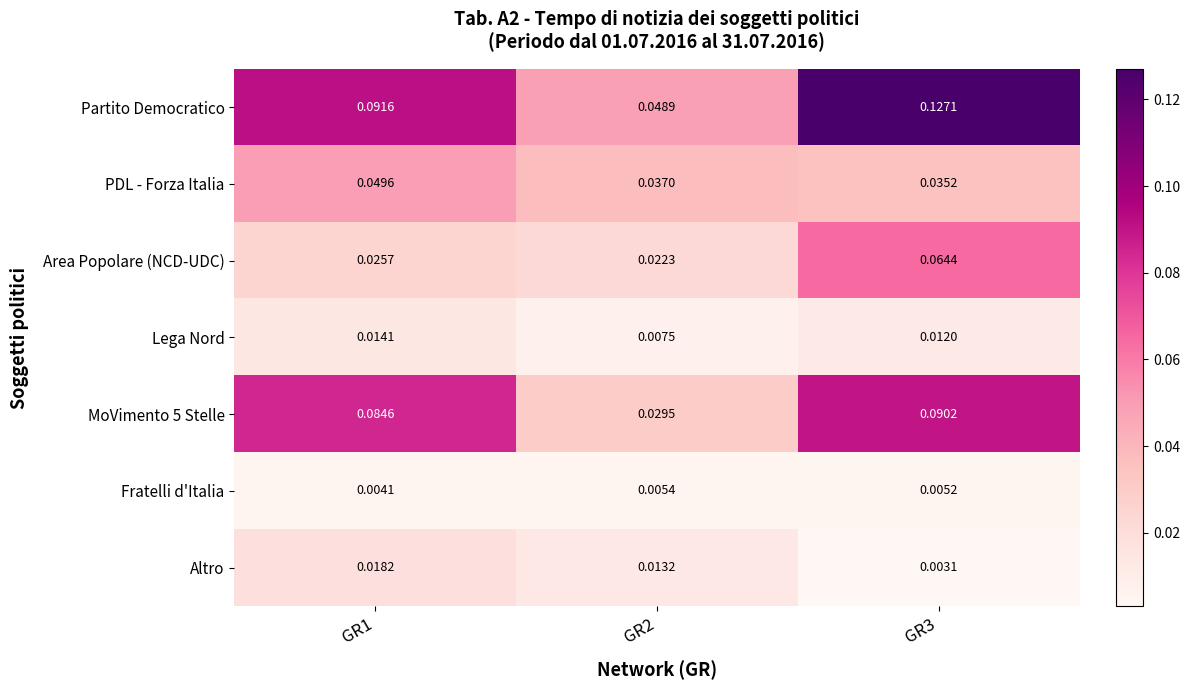

Which series has the largest range (max minus min)?

Partito Democratico